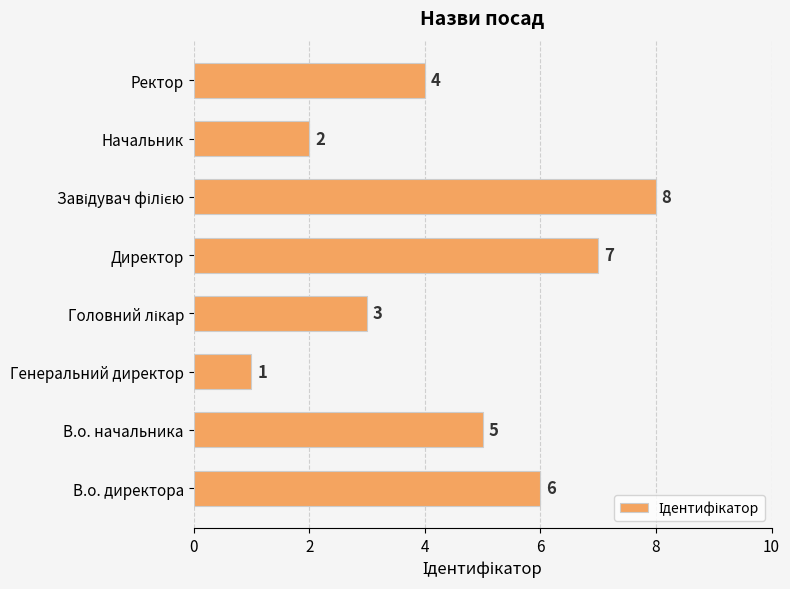

What is the sum of the values at Начальник and В.о. директора?

8